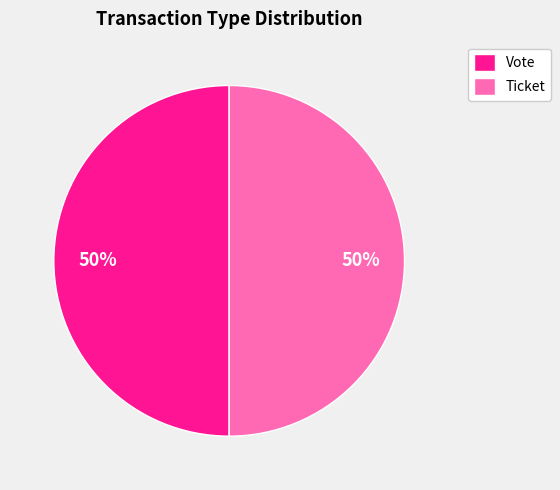

Do Vote and Ticket together represent more than half of the pie?

Yes